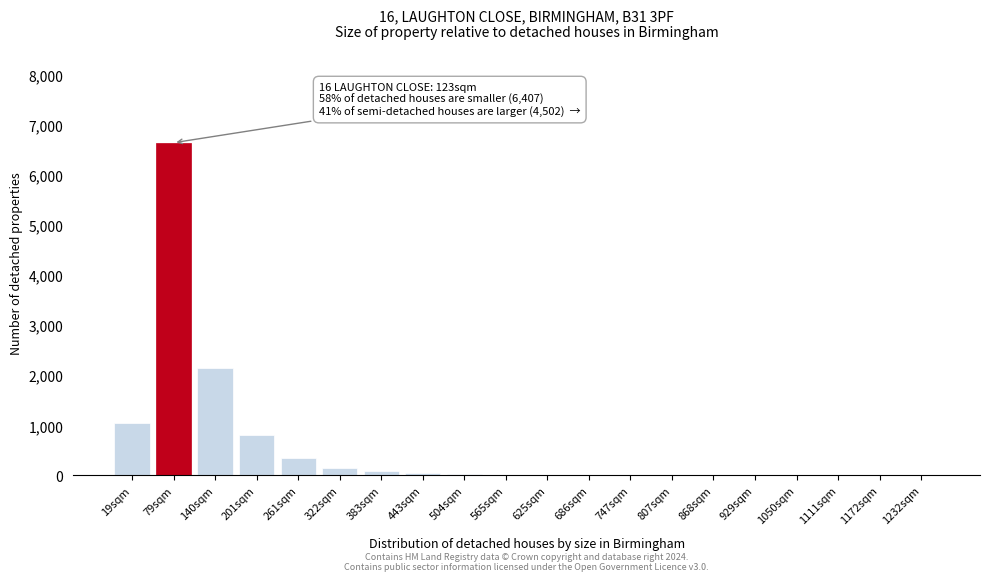

The chart shows a value of 1 at 1232sqm. True or false?

True